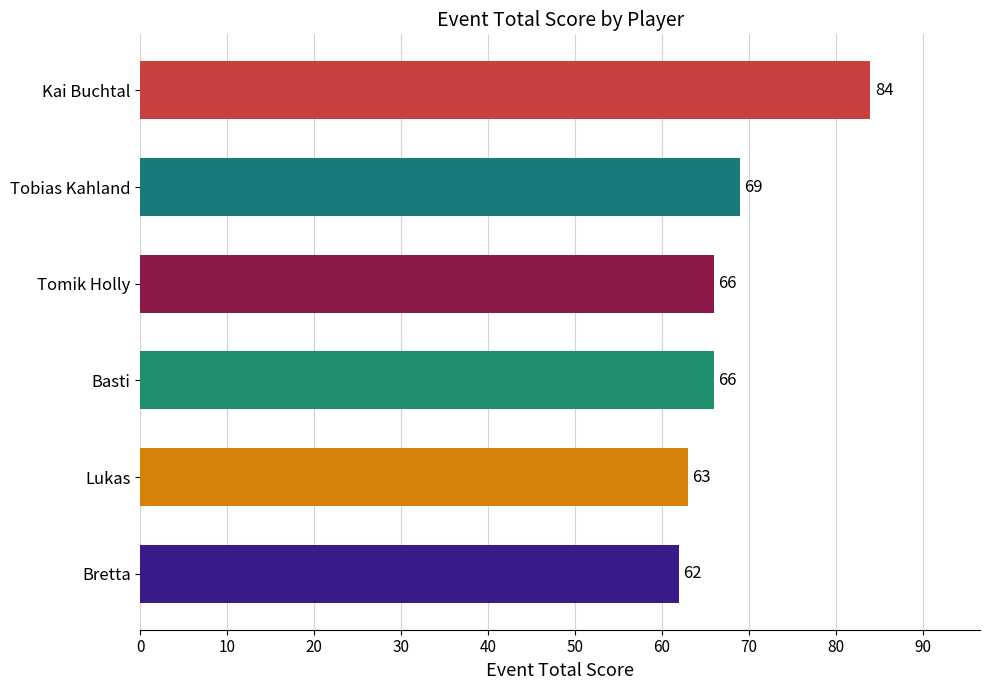

What value does the data have at Bretta, to the nearest 5?

60